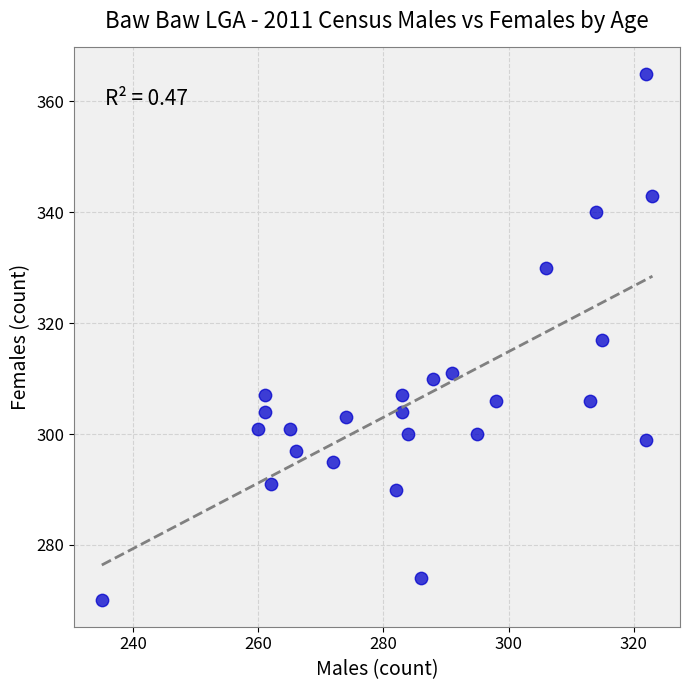

What is the range of Y values (max minus min)?

95